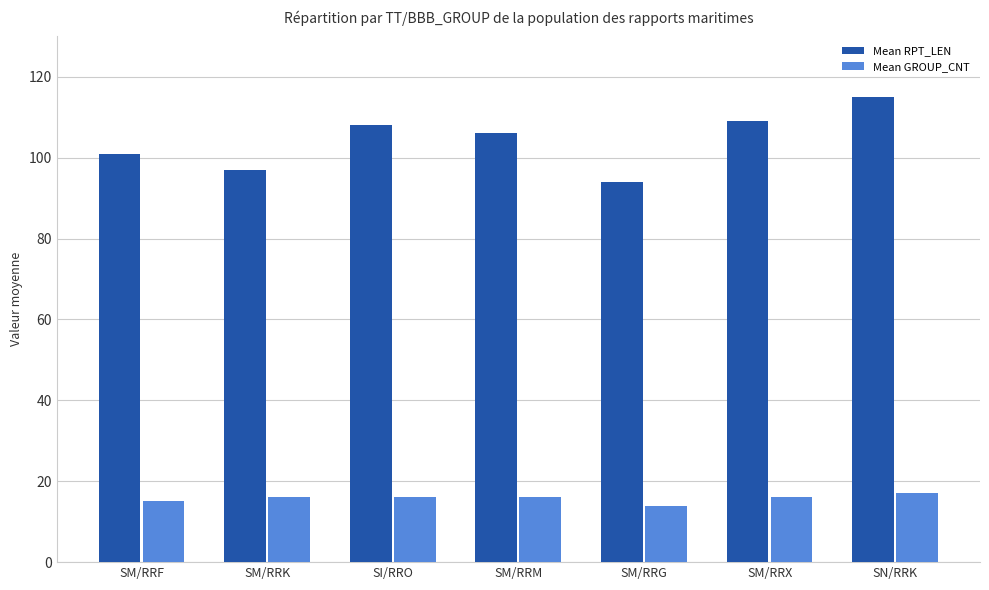

What is the value of the Mean RPT_LEN bar at the 3rd from the left?

108